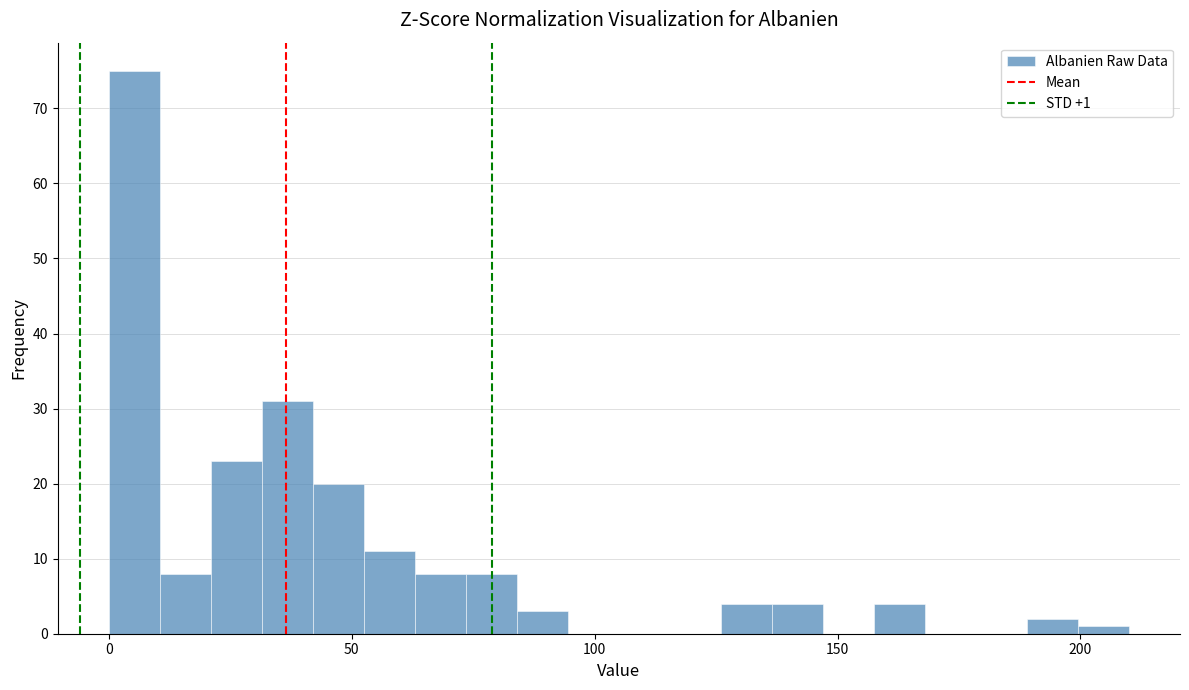

Read against the x-axis, roughly where is the centre of the tallest bar?

5